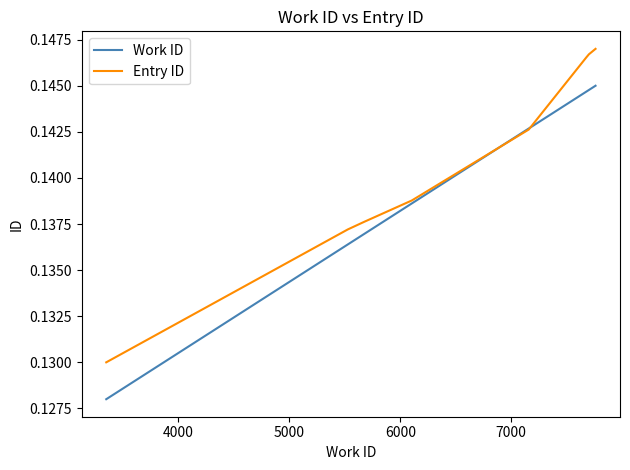

Which series has the largest total across all categories?

Entry ID